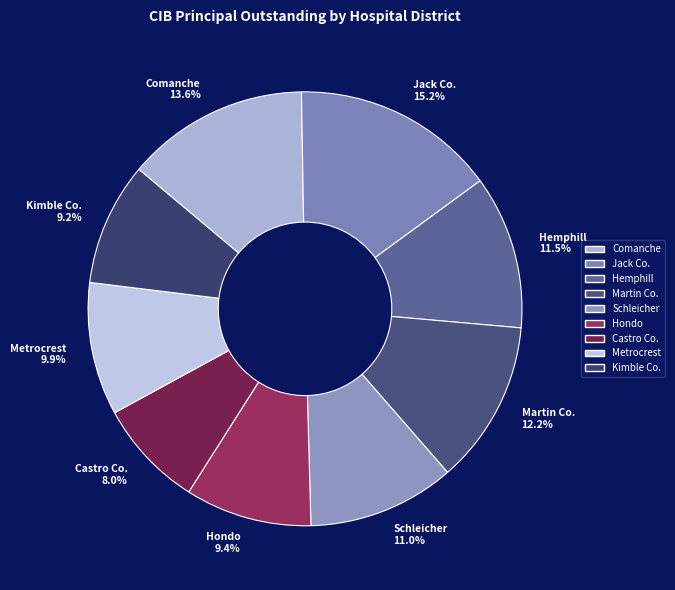

How many slices are in this pie chart?

9